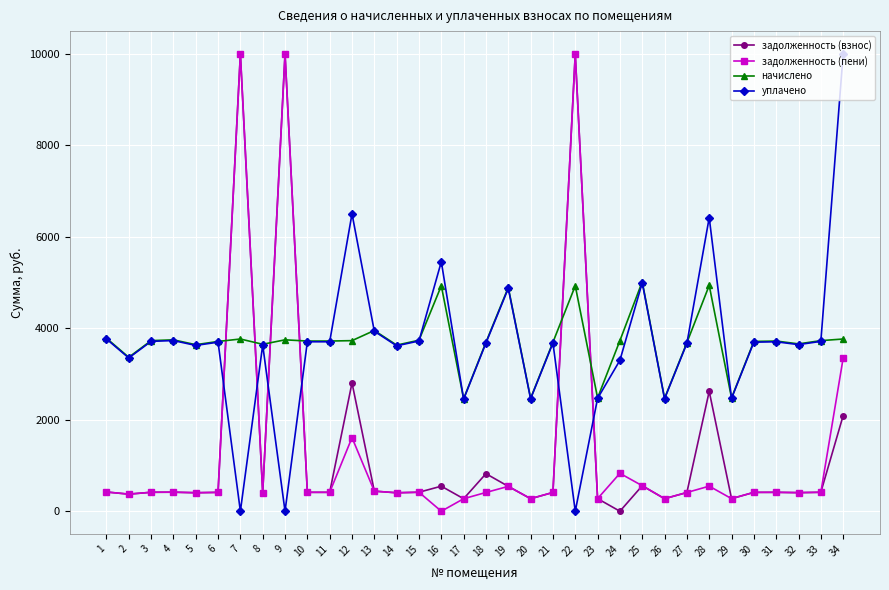

True or false: задолженность (пени) has more than 2 points higher than both neighbors.

True